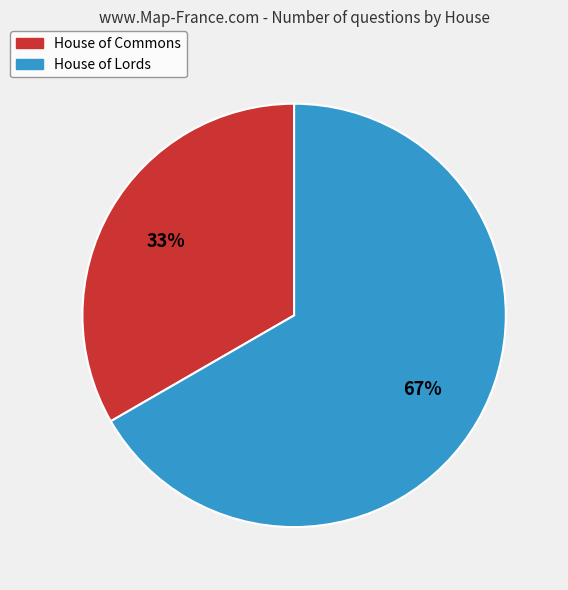

Rank the categories by value from lowest to highest.

House of Commons, House of Lords